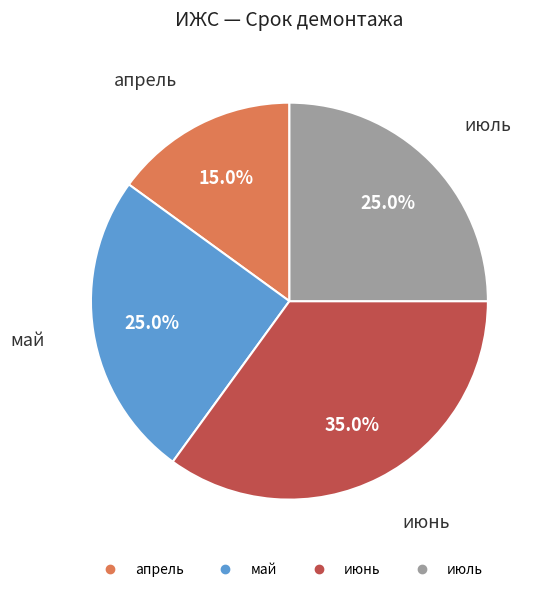

How many segments does this pie chart have?

4